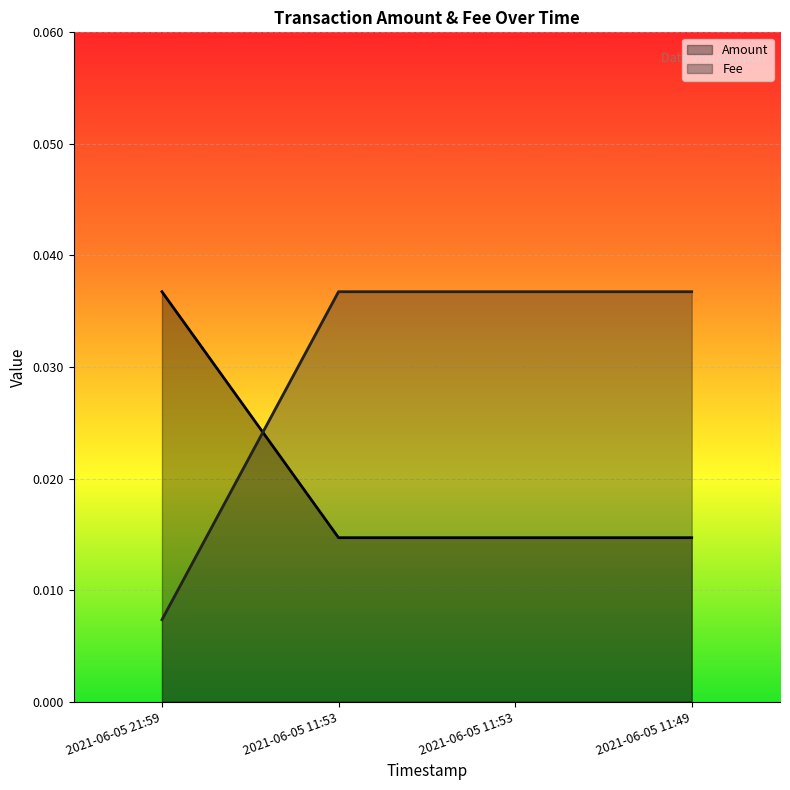

At which label does Amount reach its peak?

2021-06-05 21:59